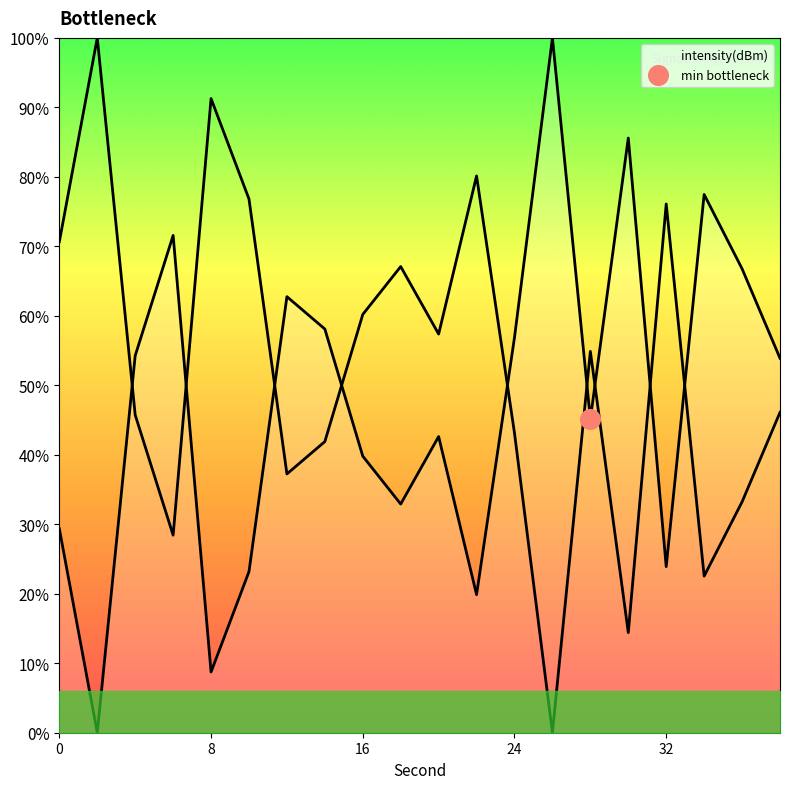

What is the change in value from 6 to 26?

+4.8